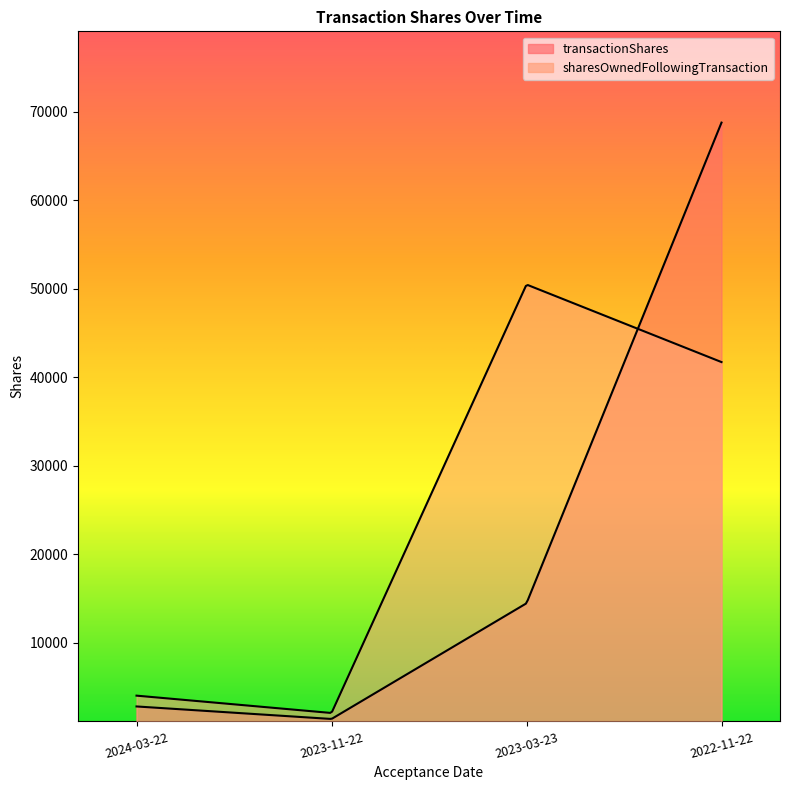

Which category has the highest value across all series?

2022-11-22